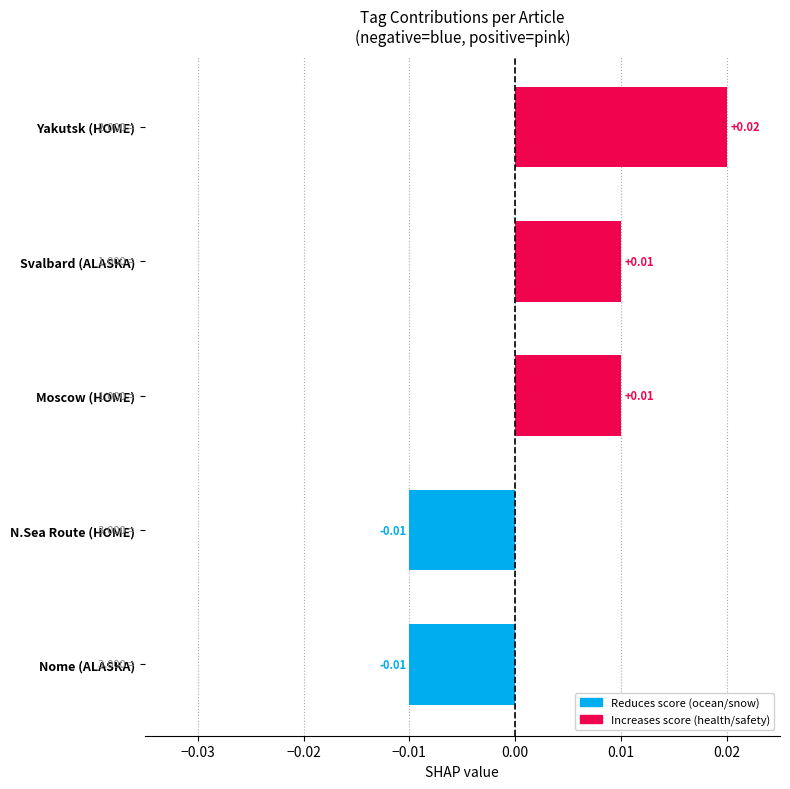

Which label corresponds to the largest value in the chart?

Yakutsk (HOME)